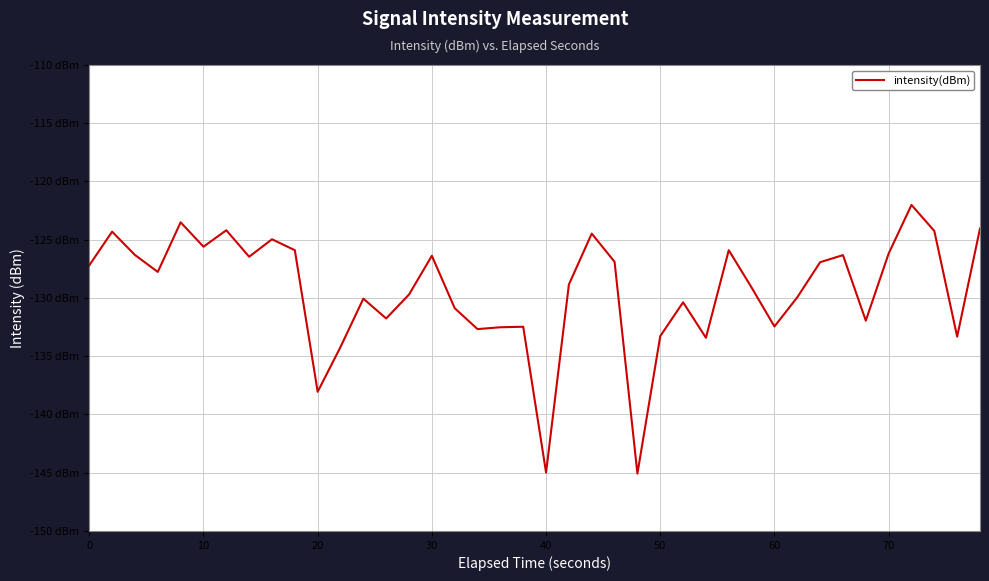

Does the chart have visible grid lines?

Yes